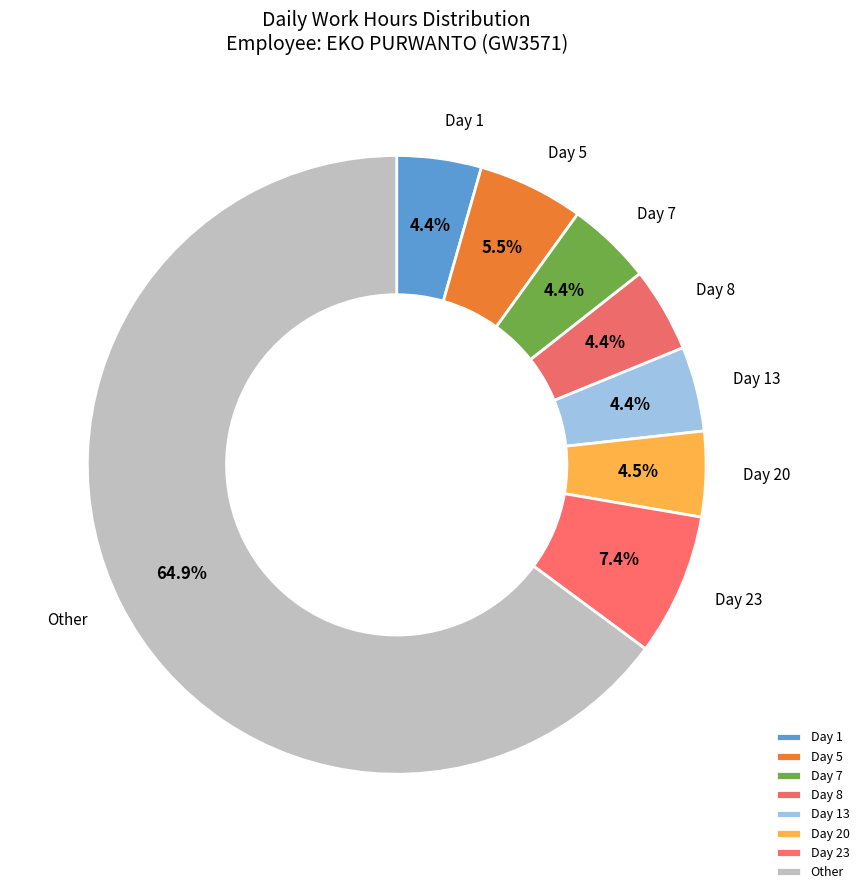

What percentage is NOT represented by Day 13?

95.6%